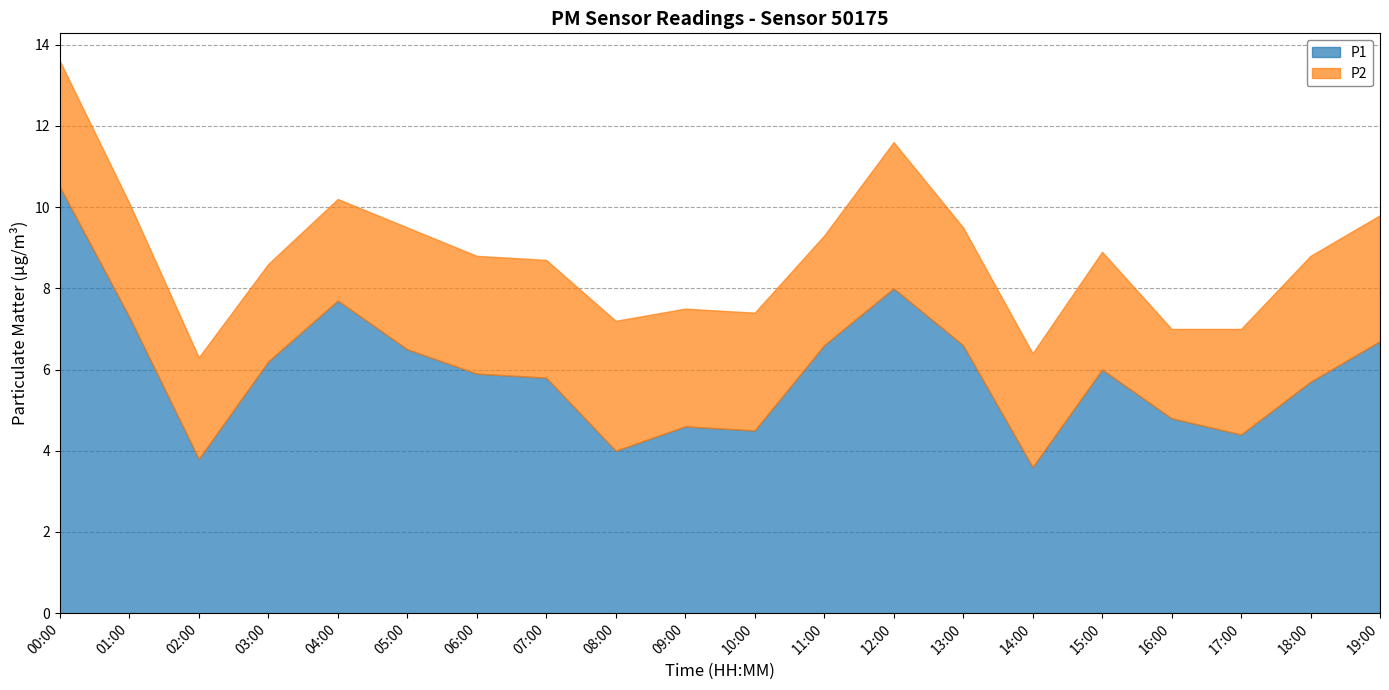

What position from the left is 09:00?

10